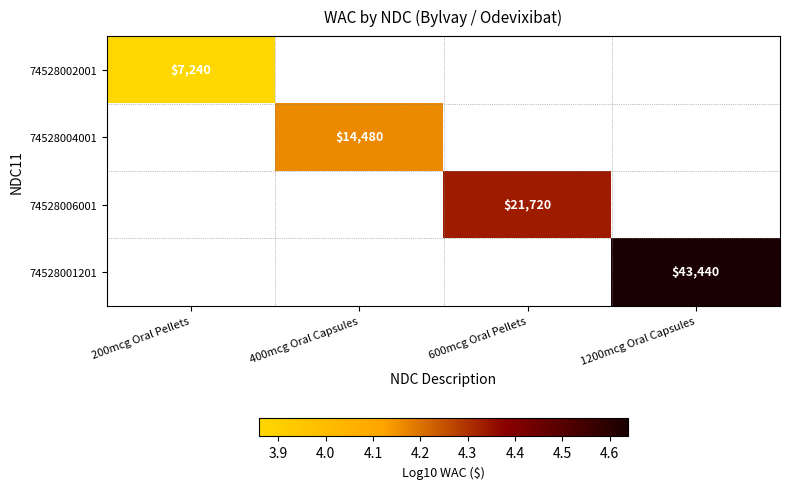

At 600mcg Oral Pellets, list the series in order from largest to smallest.

74528002001, 74528004001, 74528006001, 74528001201